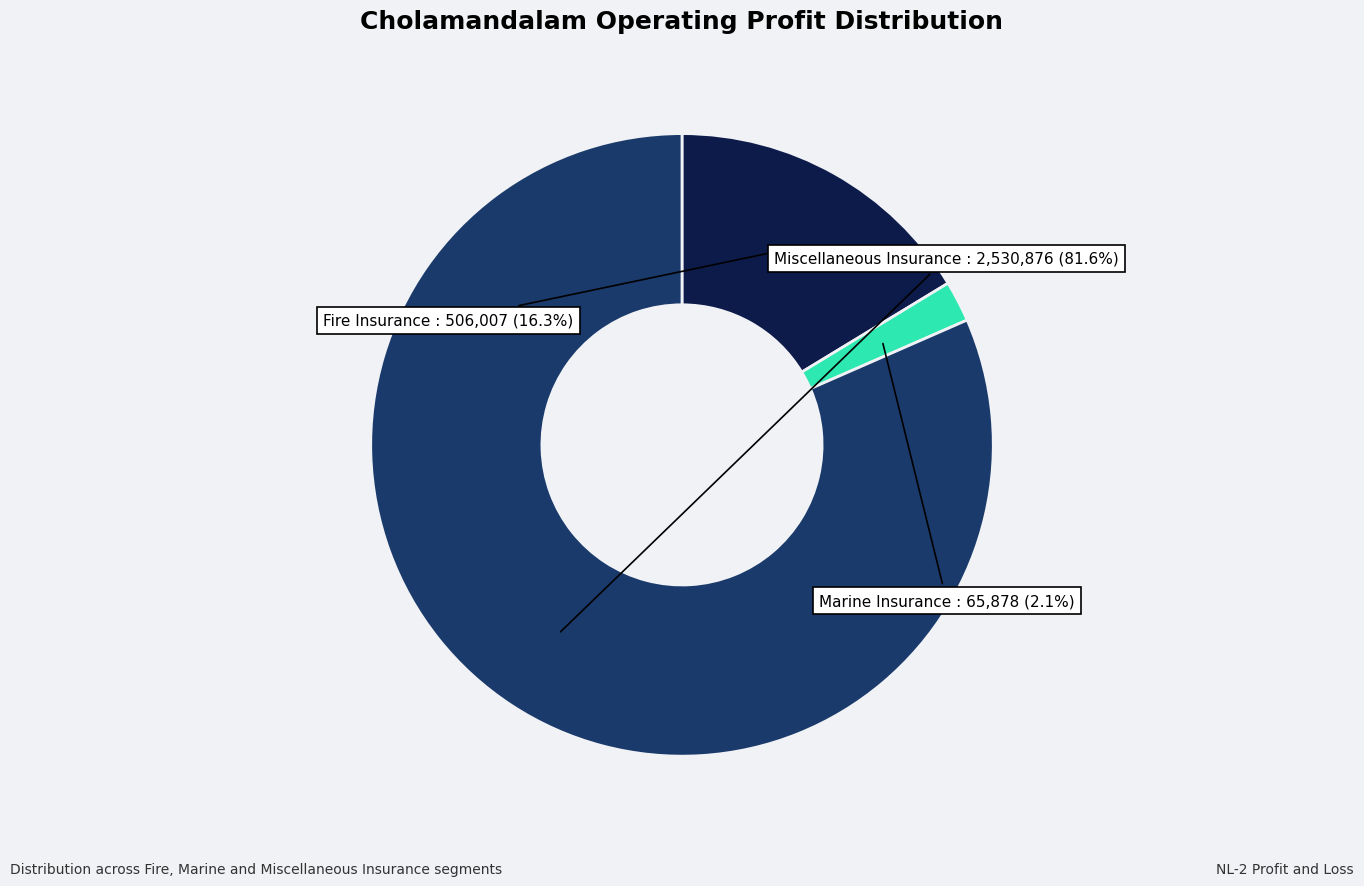

Count the number of slices in the pie.

3